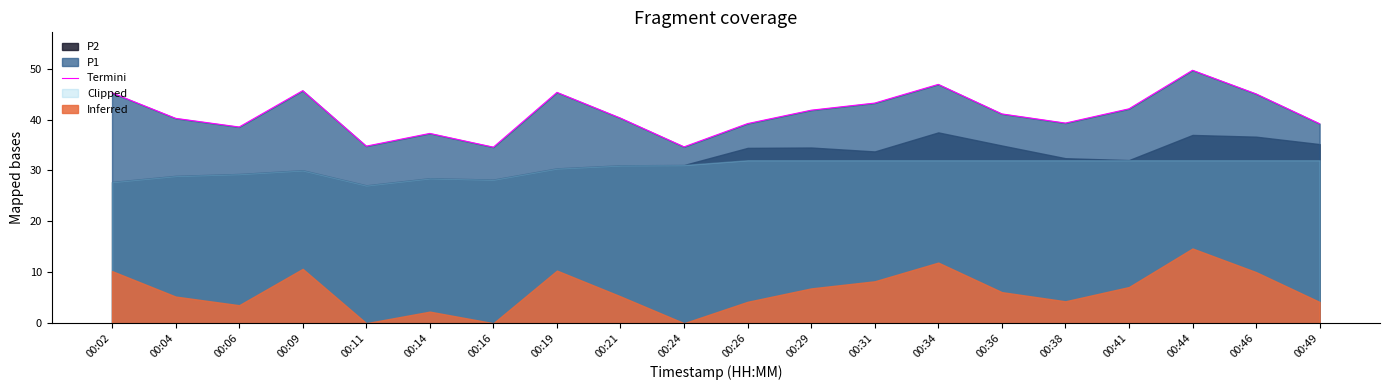

Does the chart have visible grid lines?

No